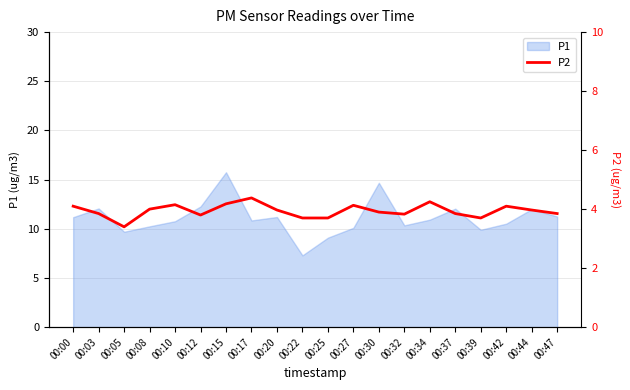

Is it true that the value at 00:32 is 5.7?

False